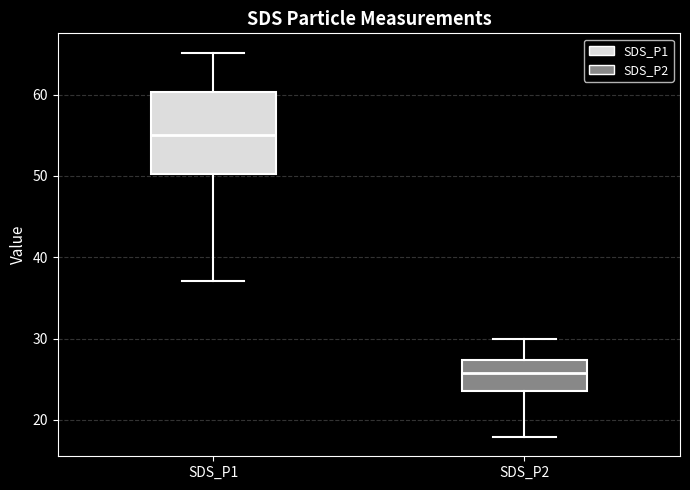

Which box's median line is the lowest?

SDS_P2